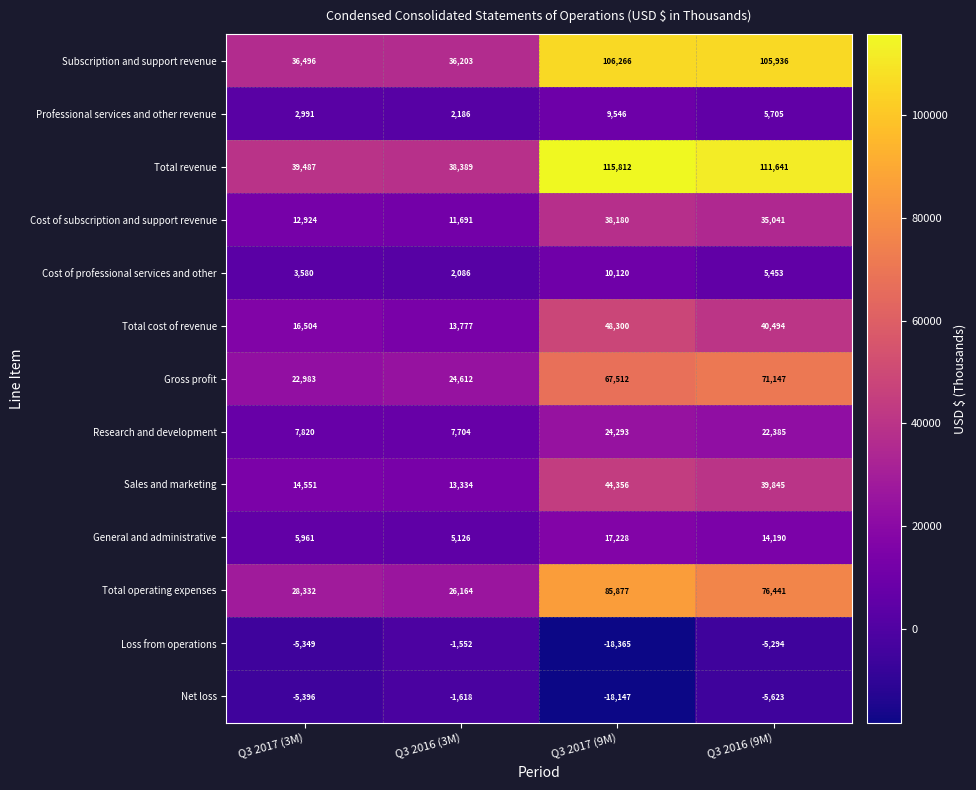

Which series has the widest spread of values?

Total revenue